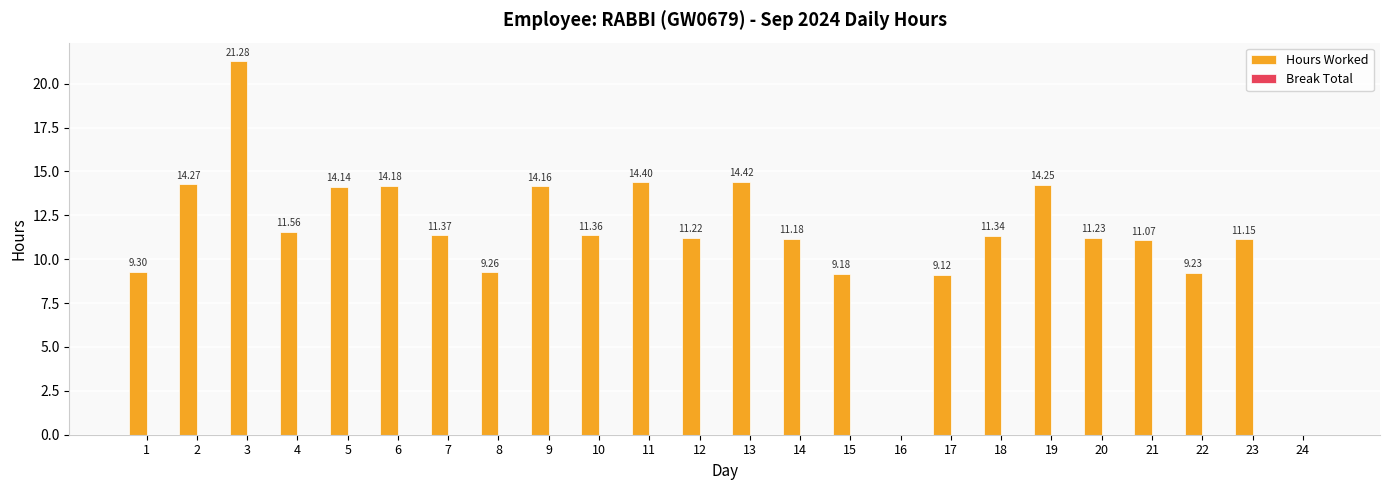

How many categories are shown in the chart?

24